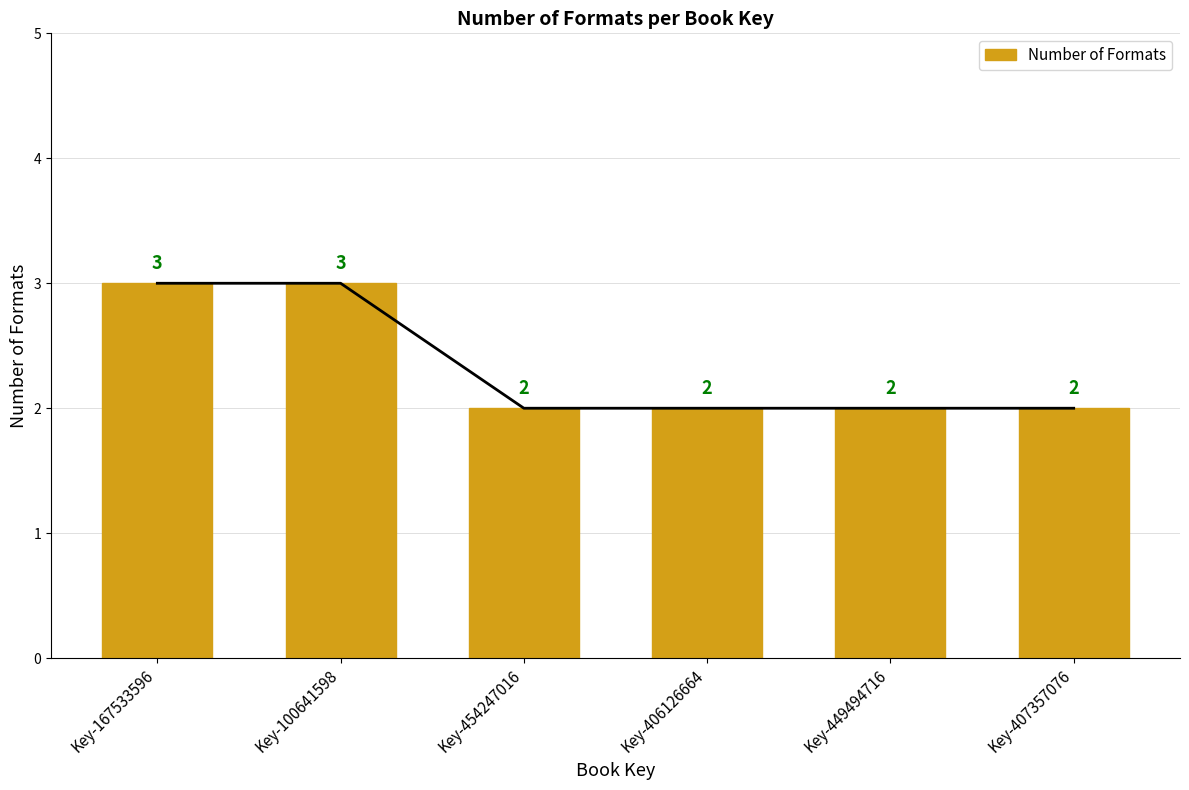

True or false: the data shows 5 at Key-167533596.

False